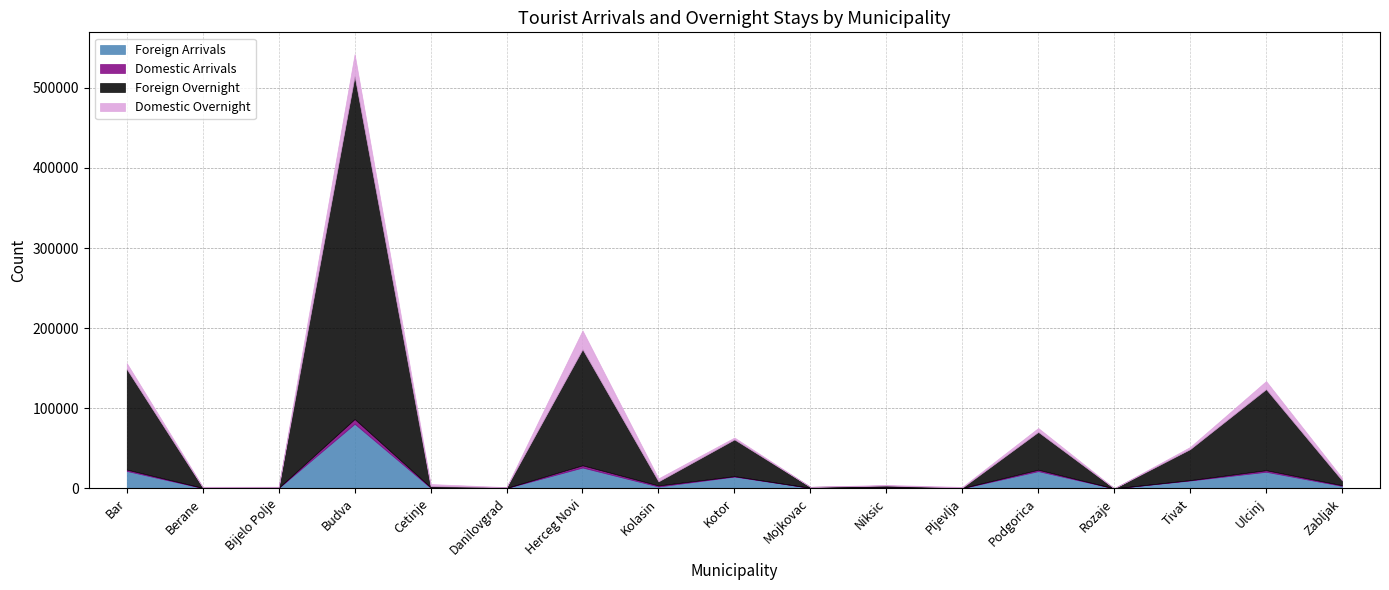

List the series in order of their peak value, lowest first.

Domestic Arrivals, Domestic Overnight, Foreign Arrivals, Foreign Overnight